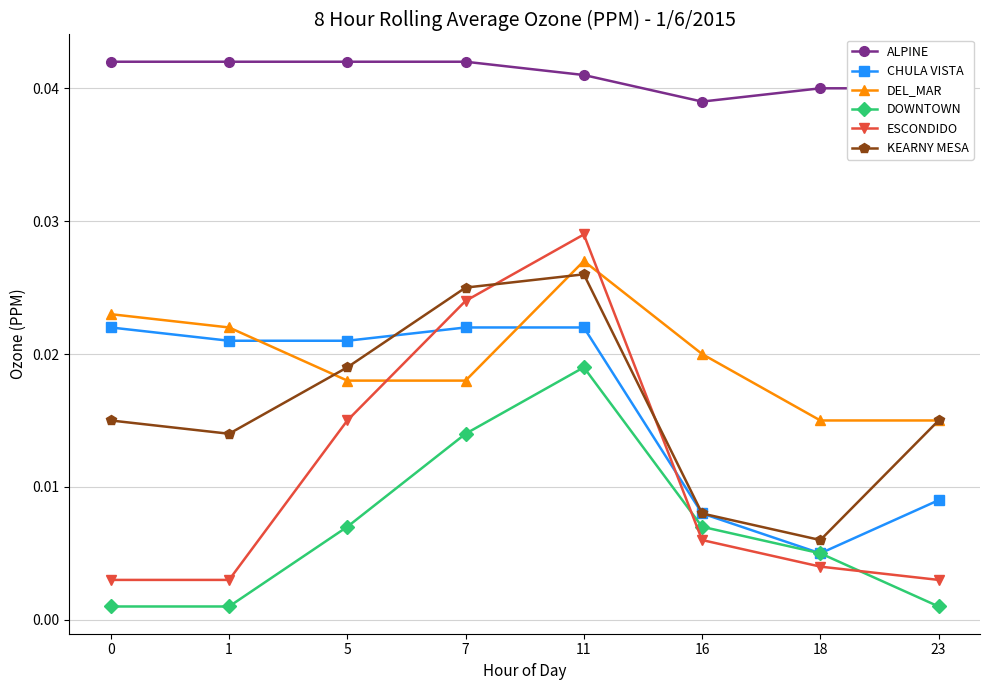

Is this an area chart (filled region under the line)?

No